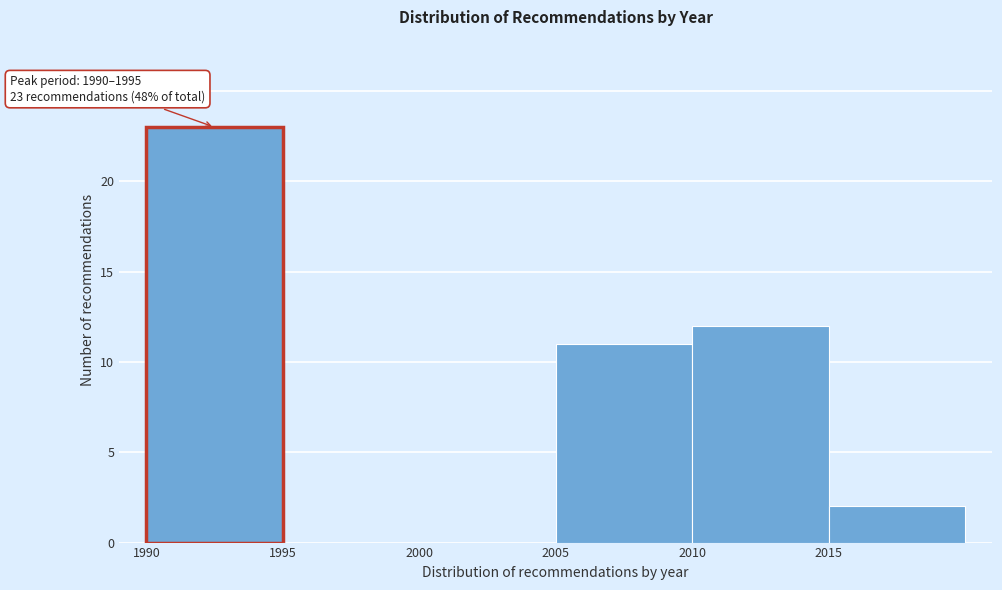

Over which range of the x-axis is the bar tallest?

1990 to 1995